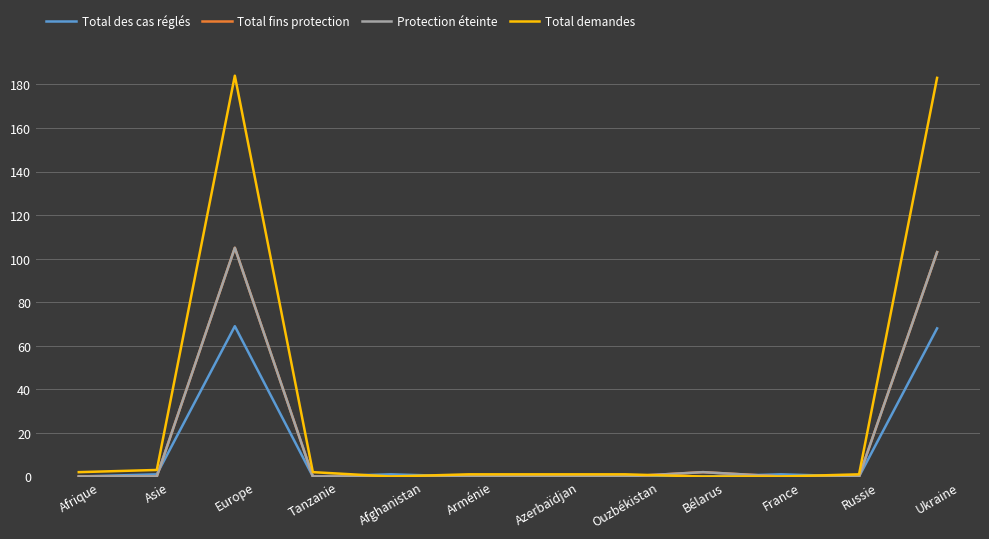

The value of Protection éteinte at Ukraine is 32. True or false?

False